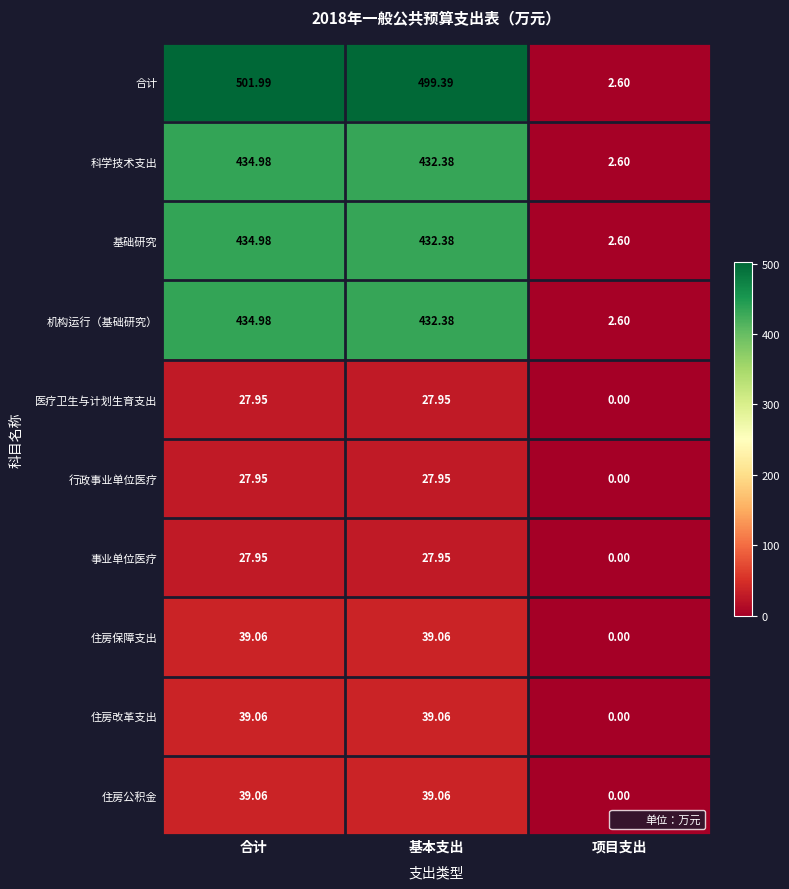

At which label does 事业单位医疗 first exceed 27?

合计